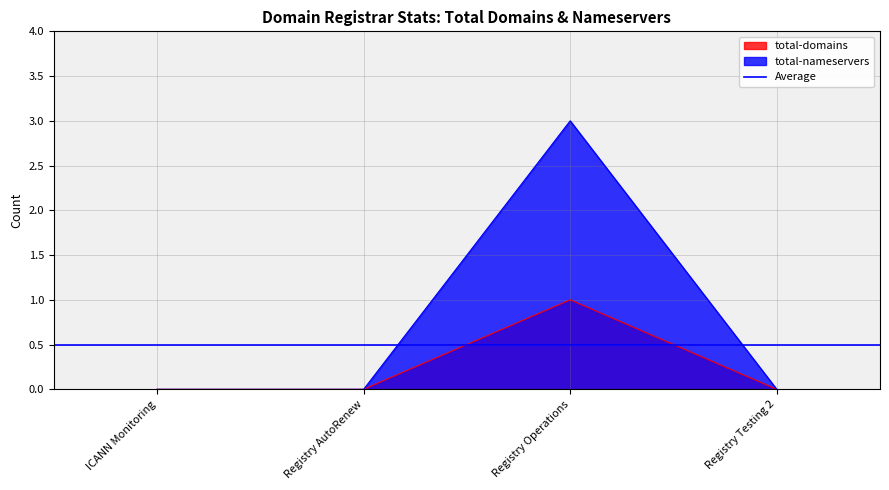

How many series are shown in this chart?

2